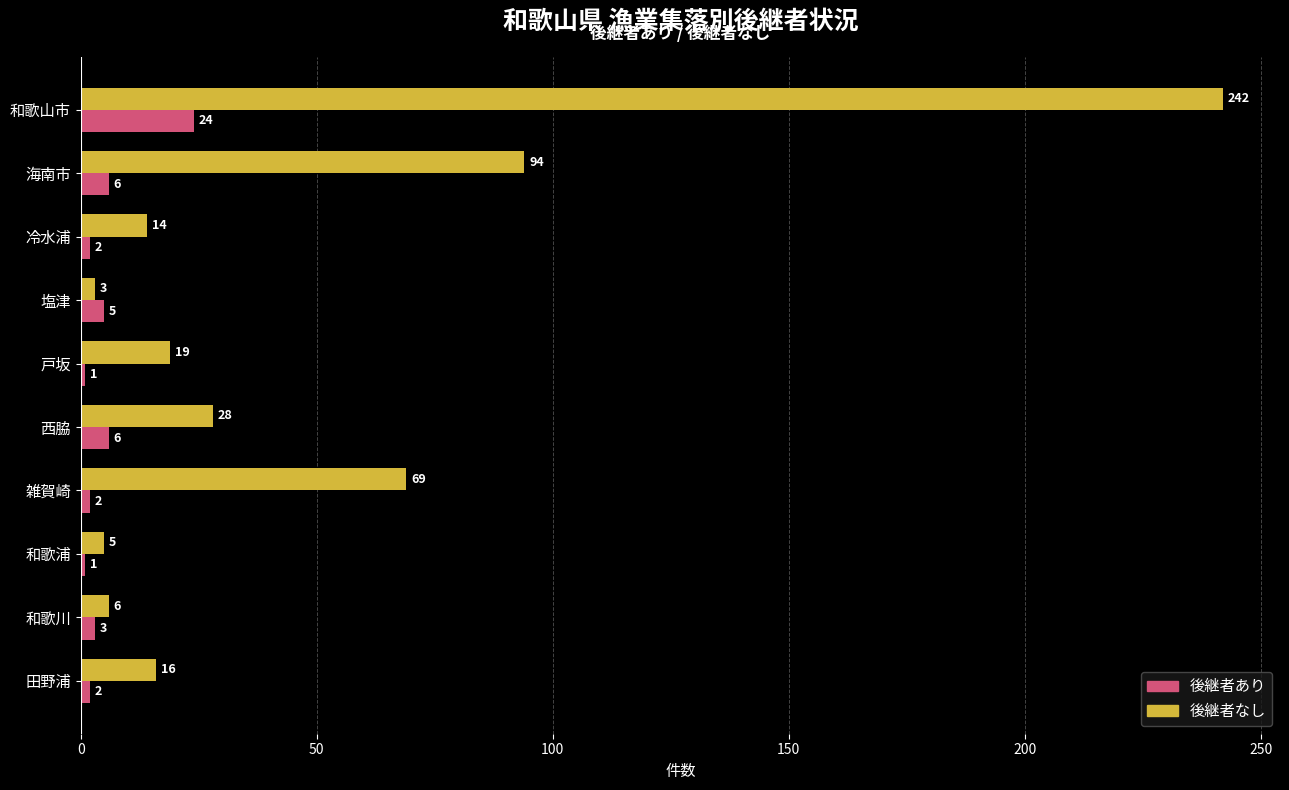

Is it true that 後継者あり equals 1 at 和歌浦?

True